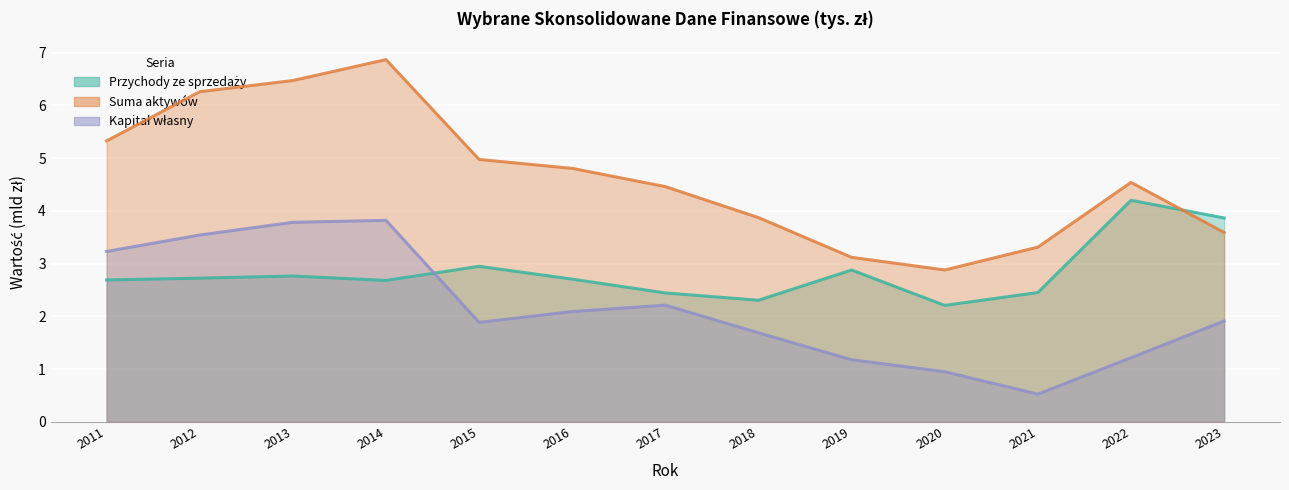

At which category does Suma aktywów reach its first local peak?

2014